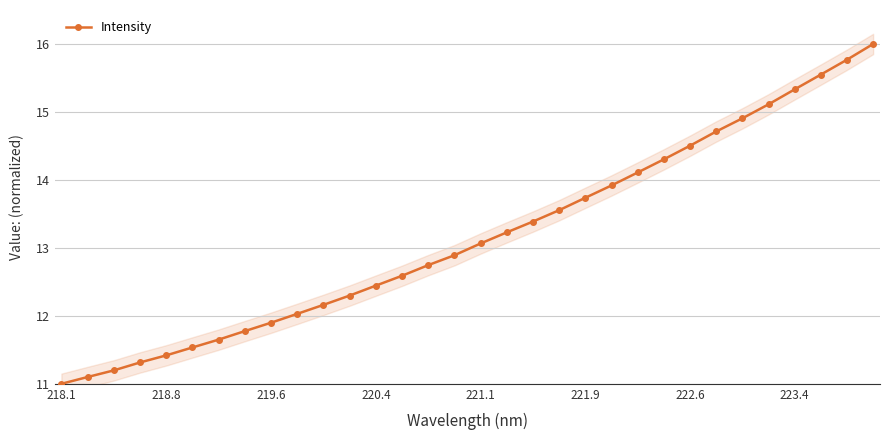

Where does the Intensity series first go above 13?

221.1